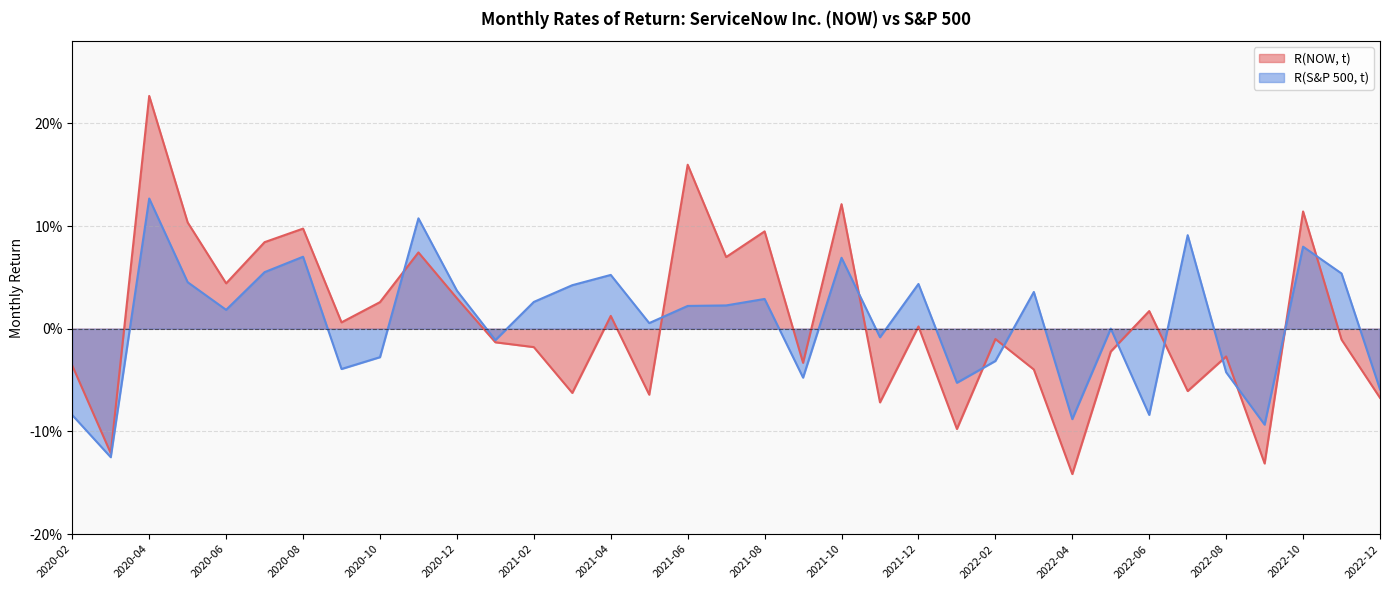

How many values in R(S&P 500, t) are above zero?

21